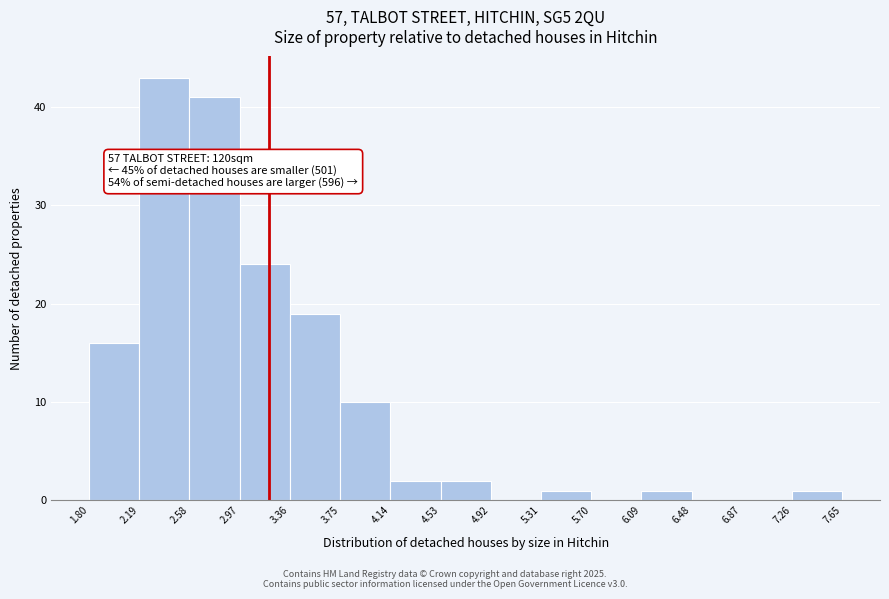

Which range on the x-axis has the tallest bar?

2.19 to 2.58